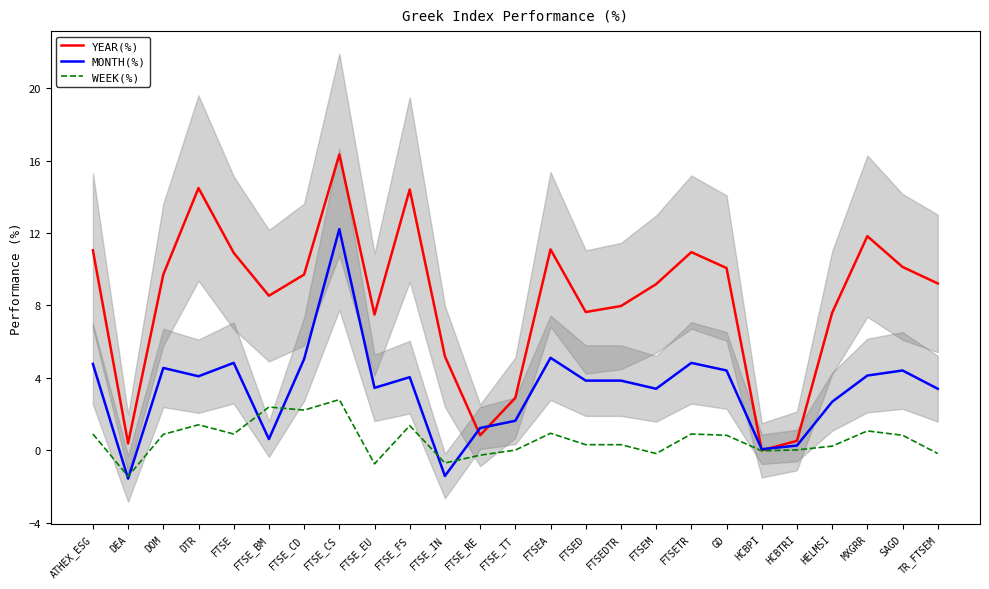

True or false: YEAR(%) has a value of 0.5 at FTSE_RE.

False